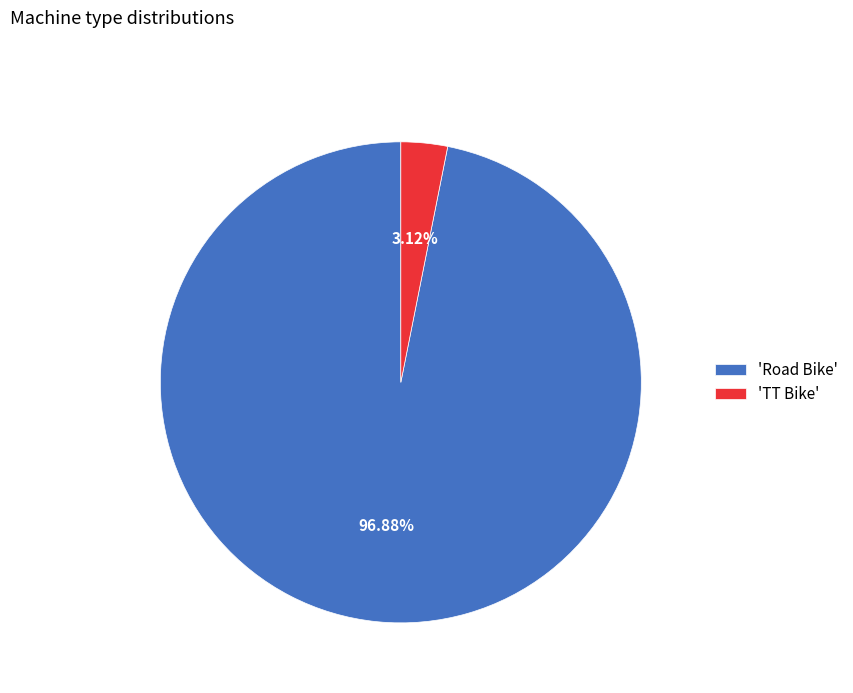

Between 'Road Bike' and 'TT Bike', which is larger?

'Road Bike'